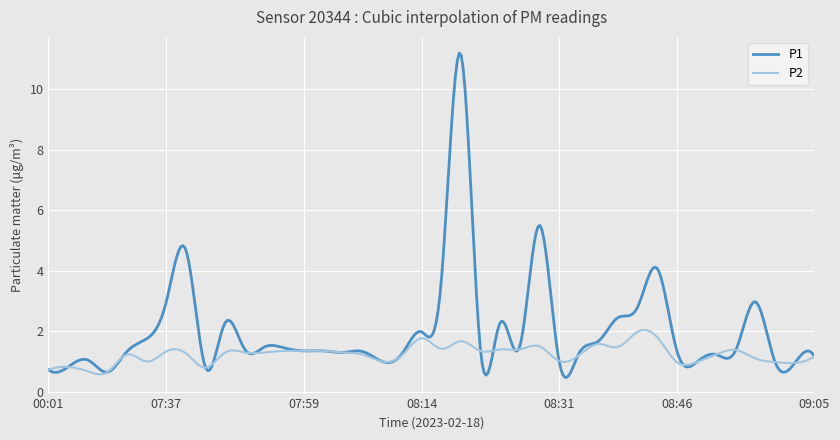

What is the maximum value shown in the chart?

11.2